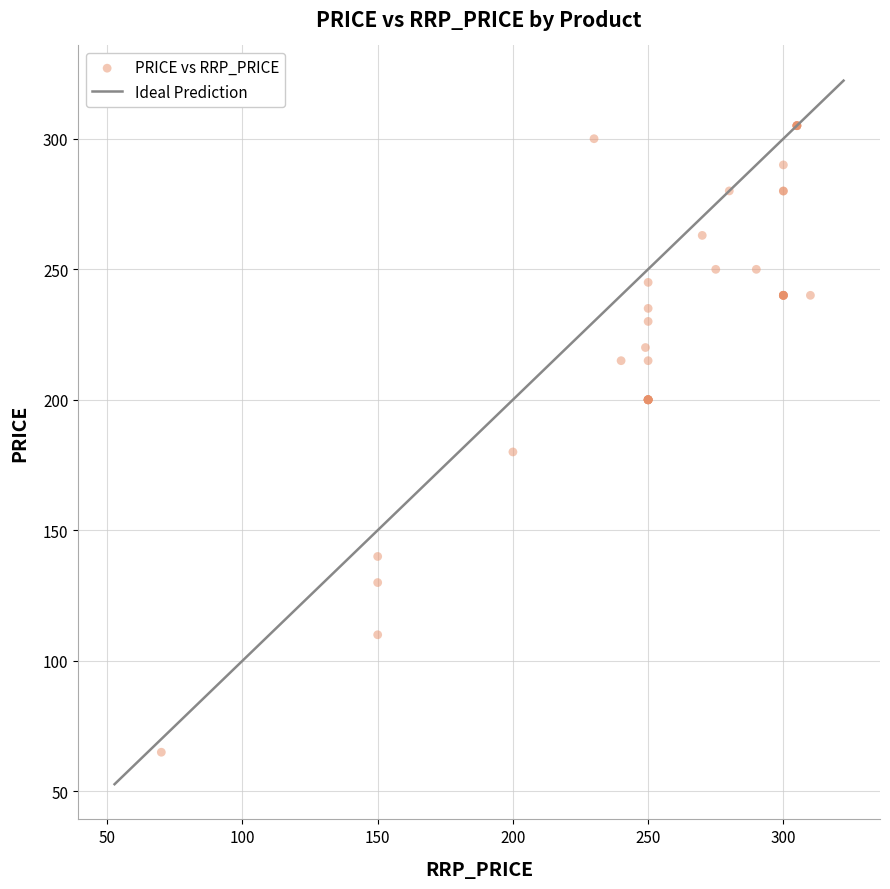

What Y value in the scatter plot is closest to 184?

180.0